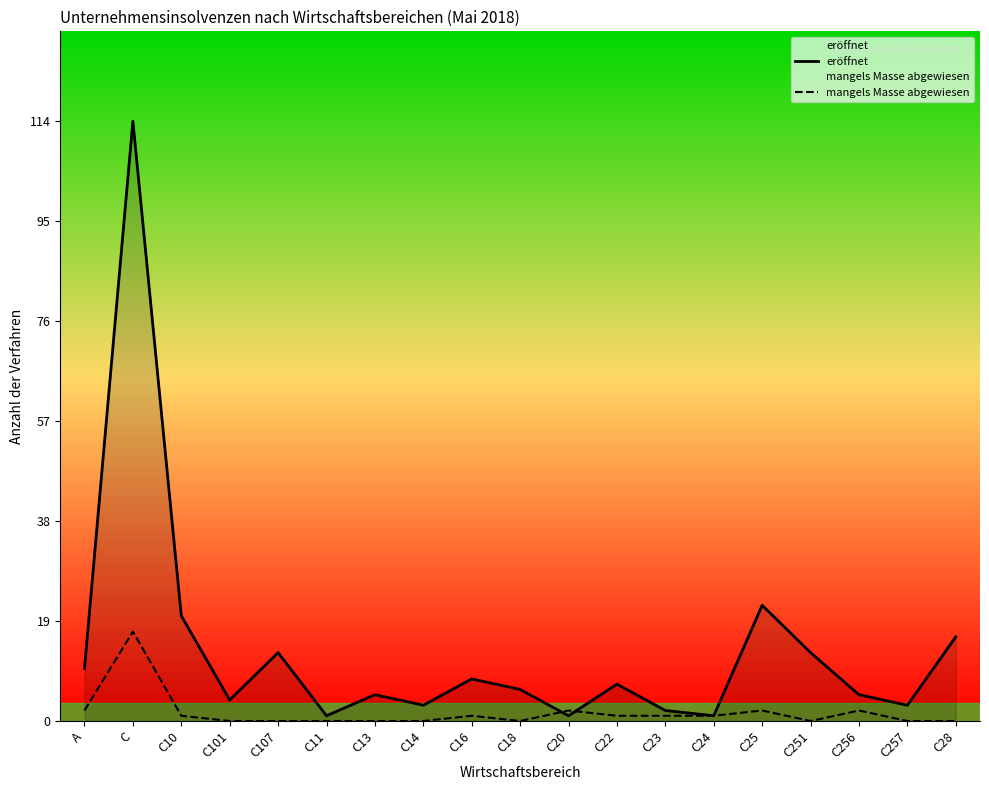

Between C28 and C10, which is larger?

C10